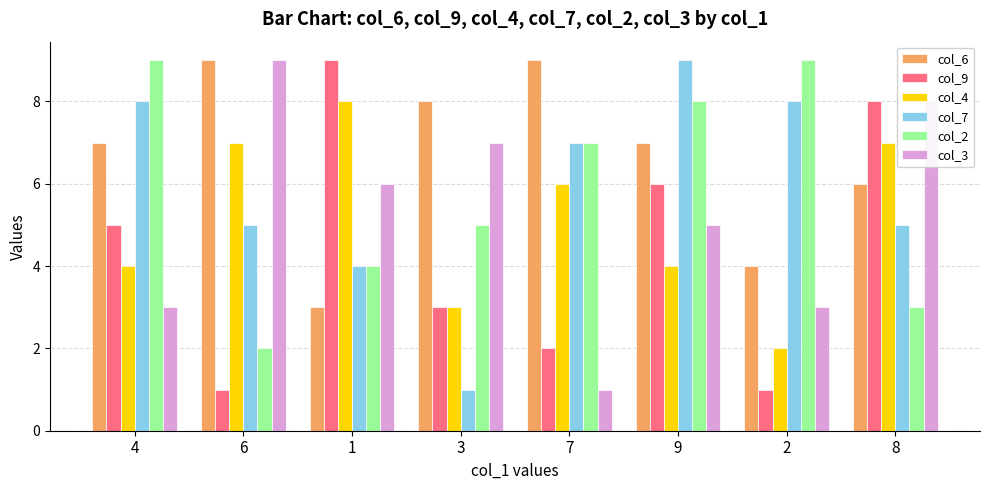

What is the maximum value shown in the chart?

9